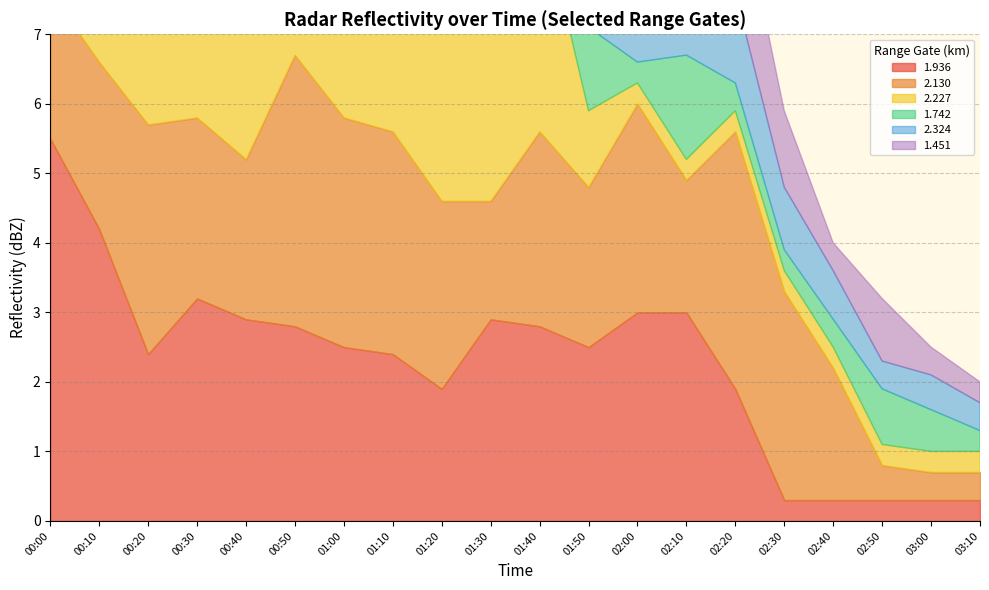

Between 02:00 and 02:40, which series saw the biggest shift?

1.936